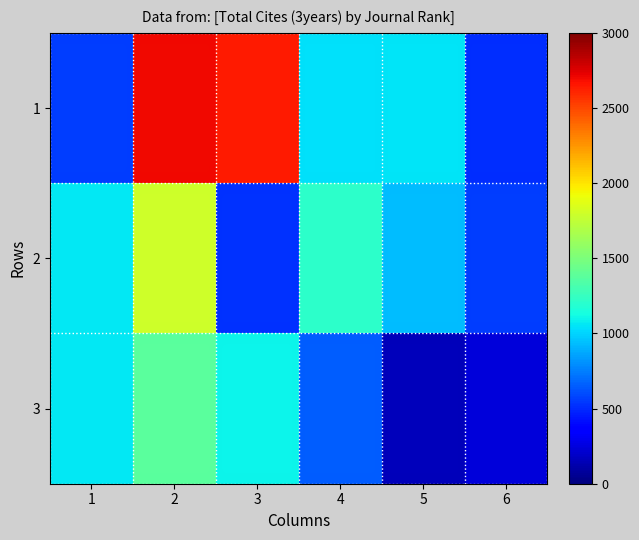

At 5, list the series in order from smallest to largest.

3, 2, 1